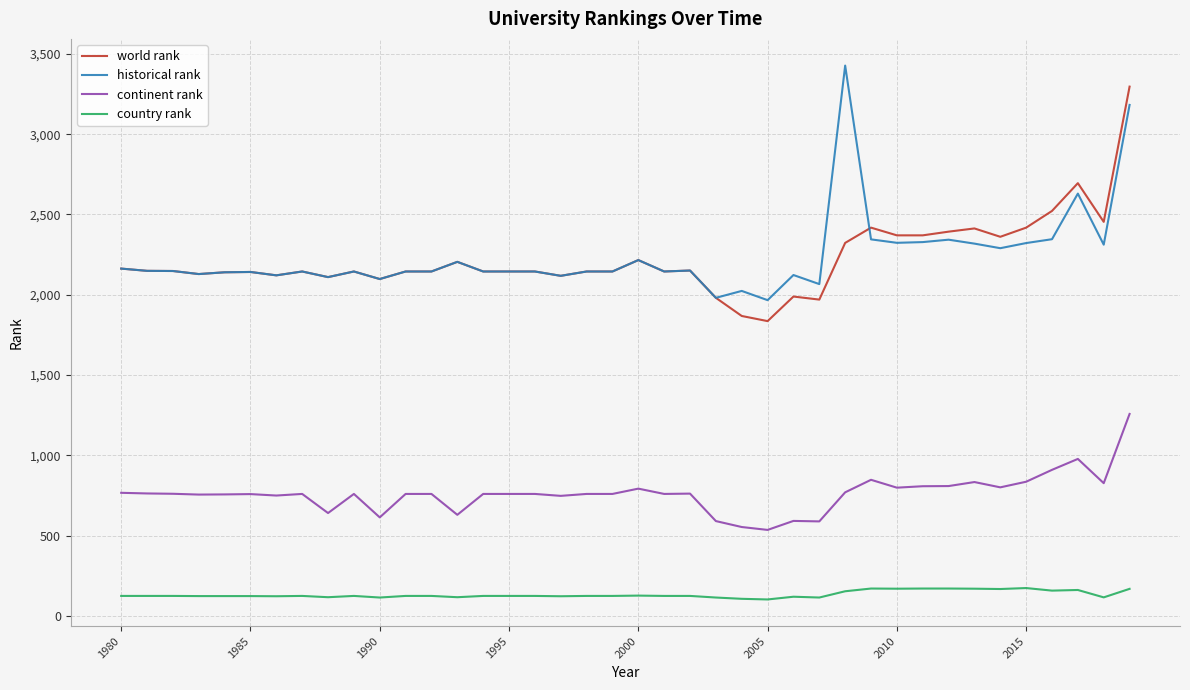

What is the minimum value for country rank?

103.0